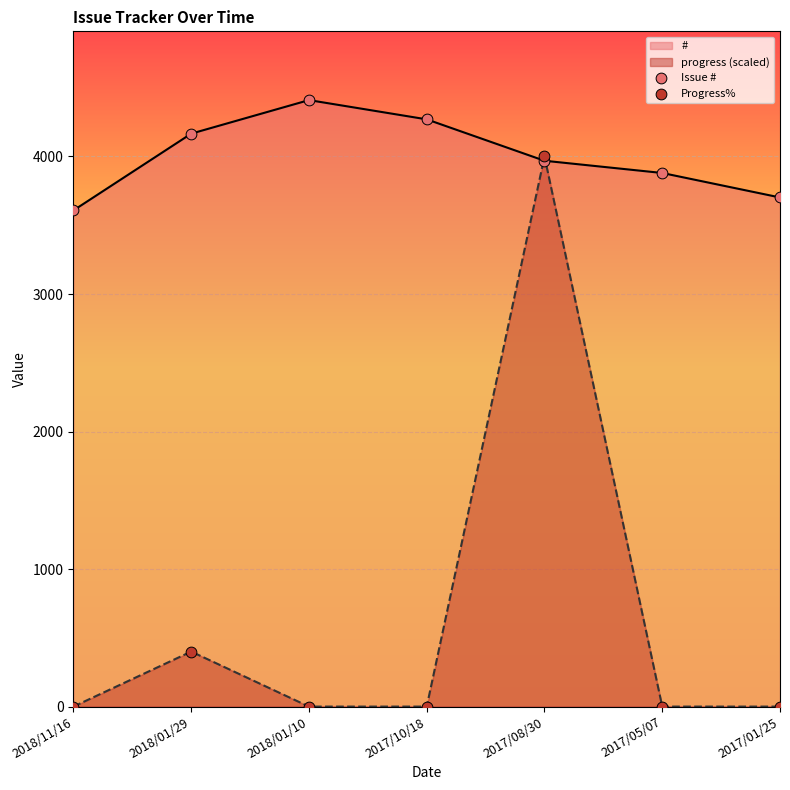

What are all the series names shown in the legend?

Issue #, Progress%